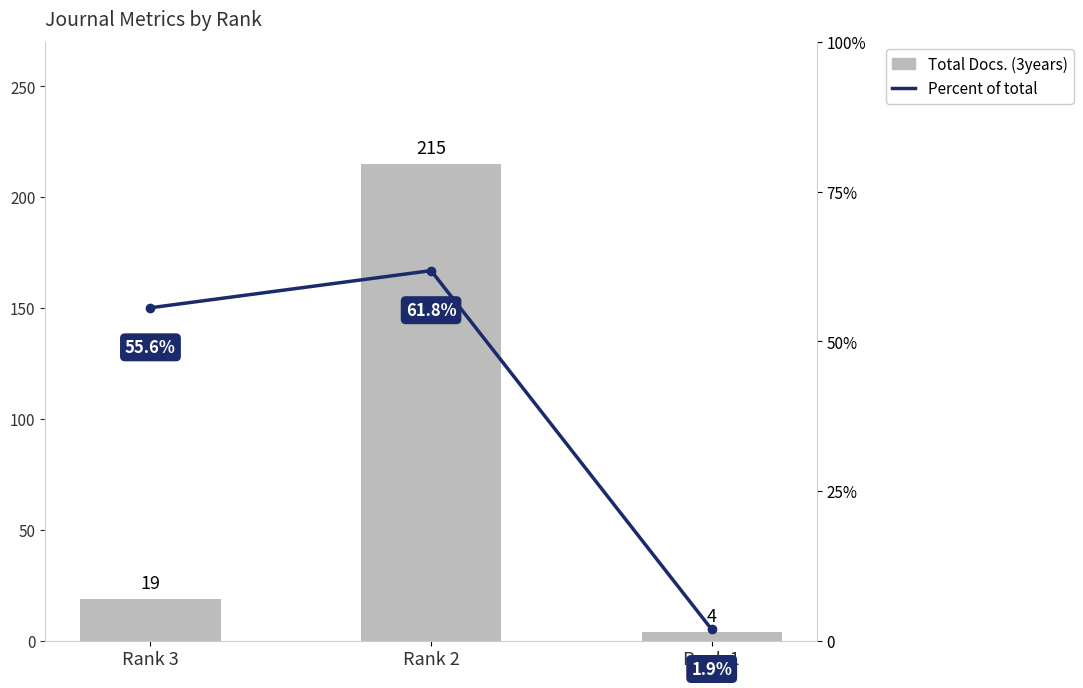

Where does the Total Docs. (3years) series first go above 19?

Rank 2